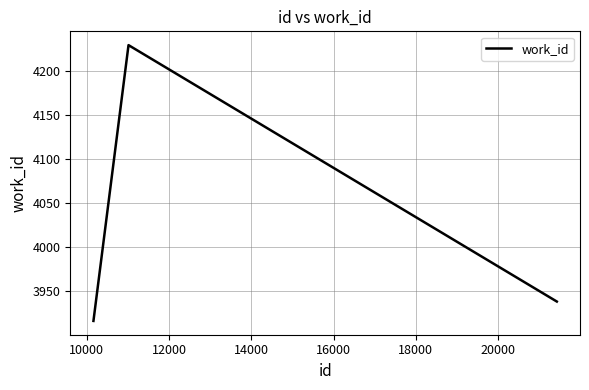

What is the greatest value displayed?

4229